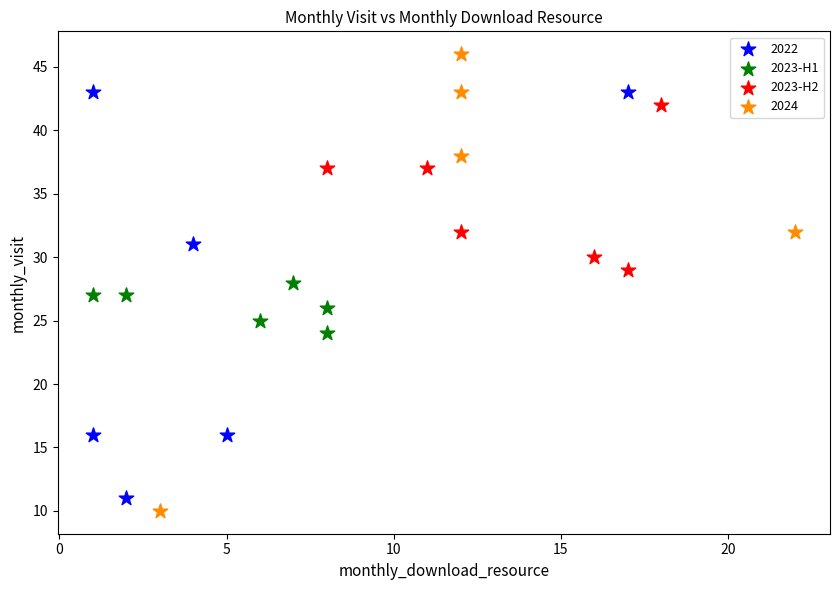

Which series has the largest Y range (max minus min)?

2024